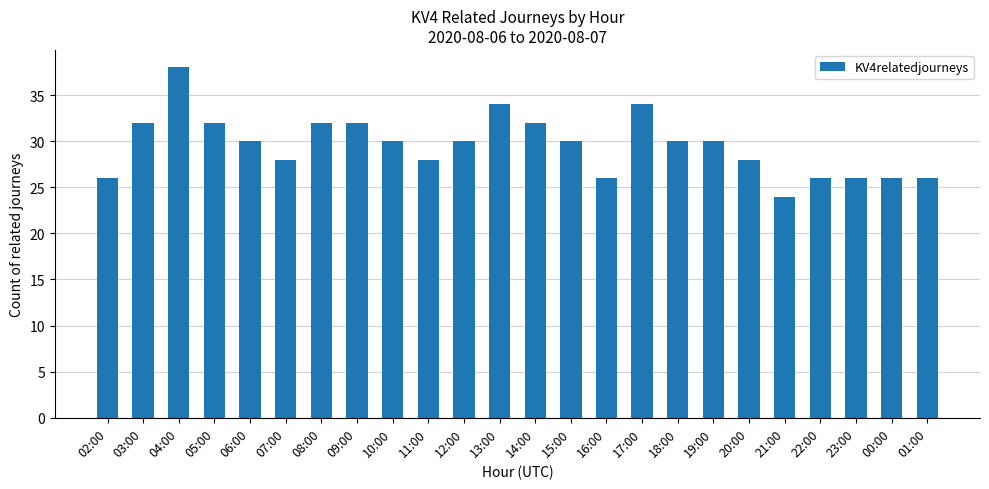

Reading left to right, extract all data points from this chart.

26	32	38	32	30	28	32	32	30	28	30	34	32	30	26	34	30	30	28	24	26	26	26	26